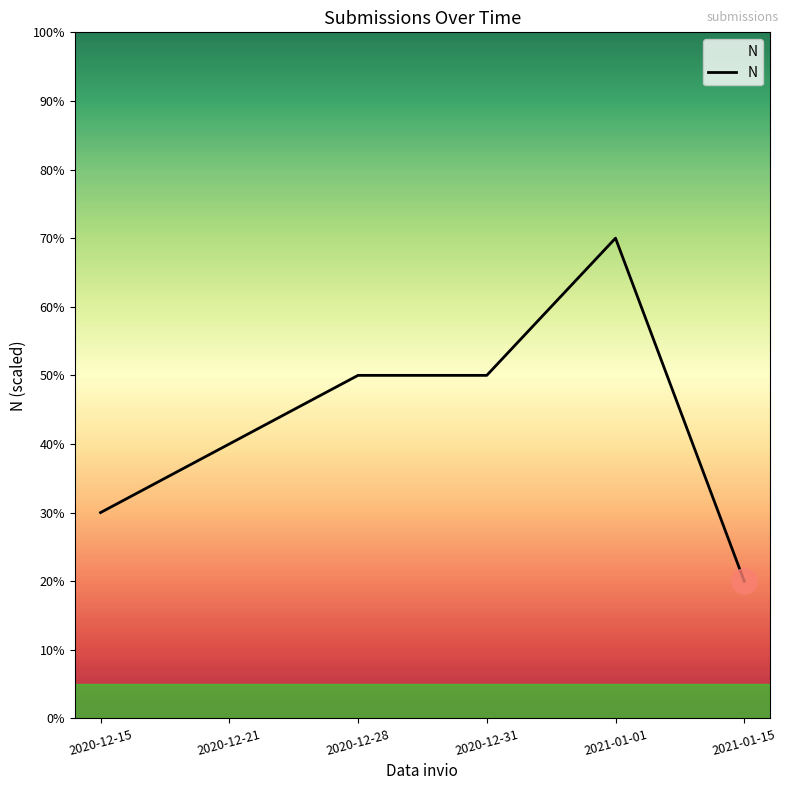

Does the chart have visible grid lines?

No